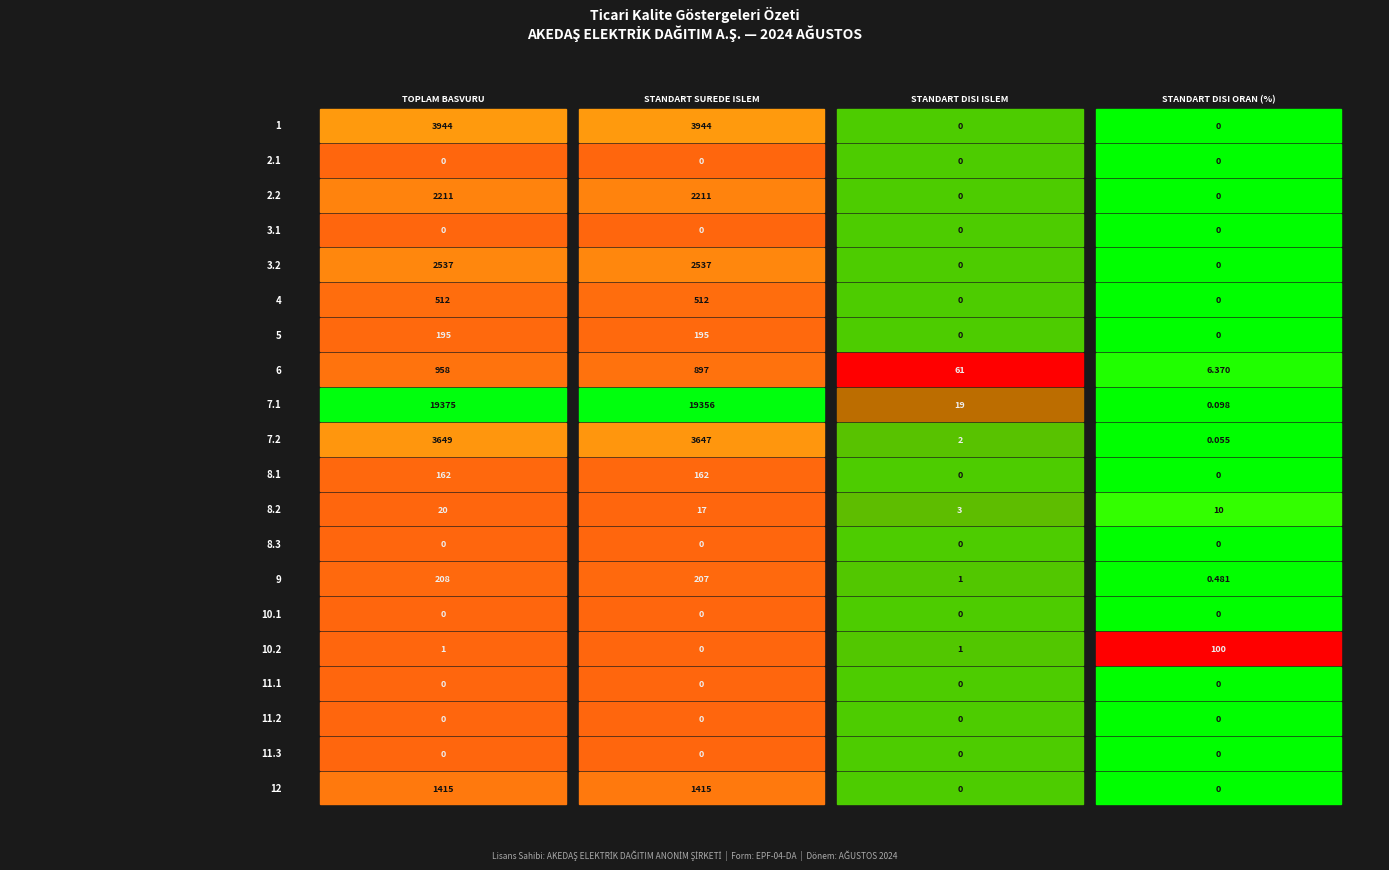

Is it true that 4 equals 859.4 at 0?

False